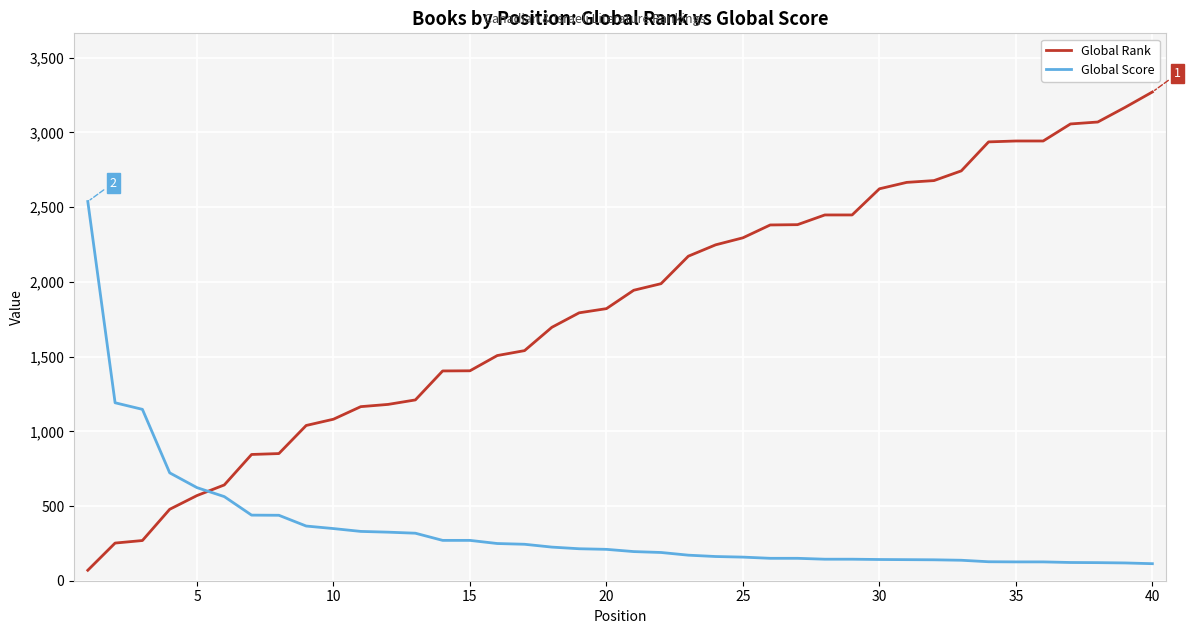

List the series in order of their overall mean, lowest first.

Global Score, Global Rank